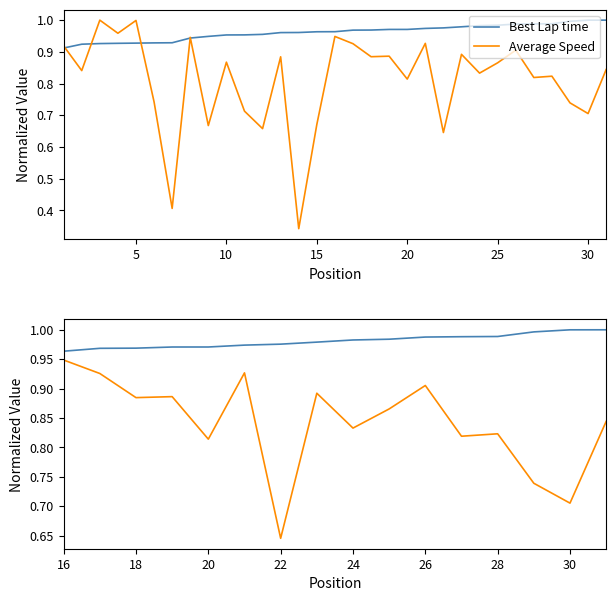

Rank the series by their maximum value, from highest to lowest.

Best Lap time, Average Speed